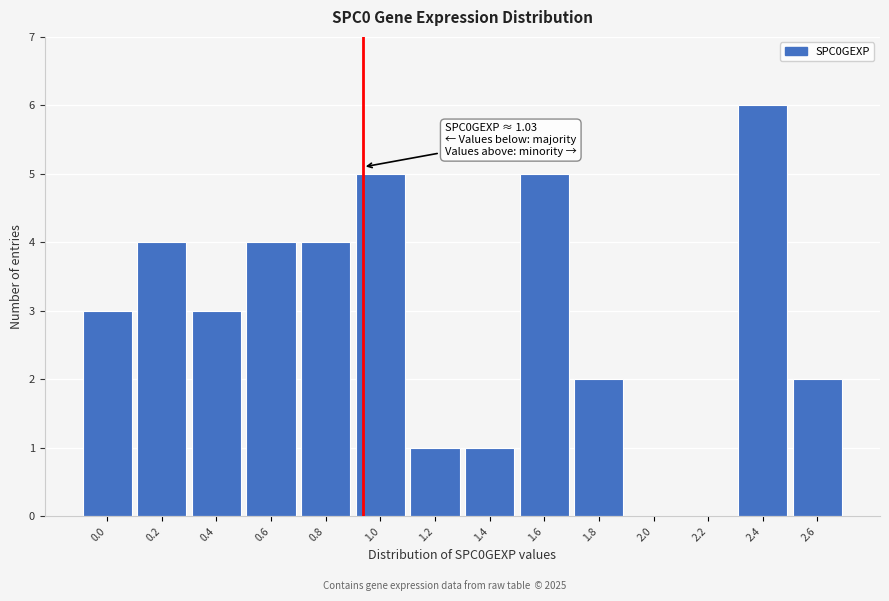

Reading left to right, extract all data points from this chart.

0.0=3	0.2=4	0.4=3	0.6=4	0.8=4	1.0=5	1.2=1	1.4=1	1.6=5	1.8=2	2.0=0	2.2=0	2.4=6	2.6=2